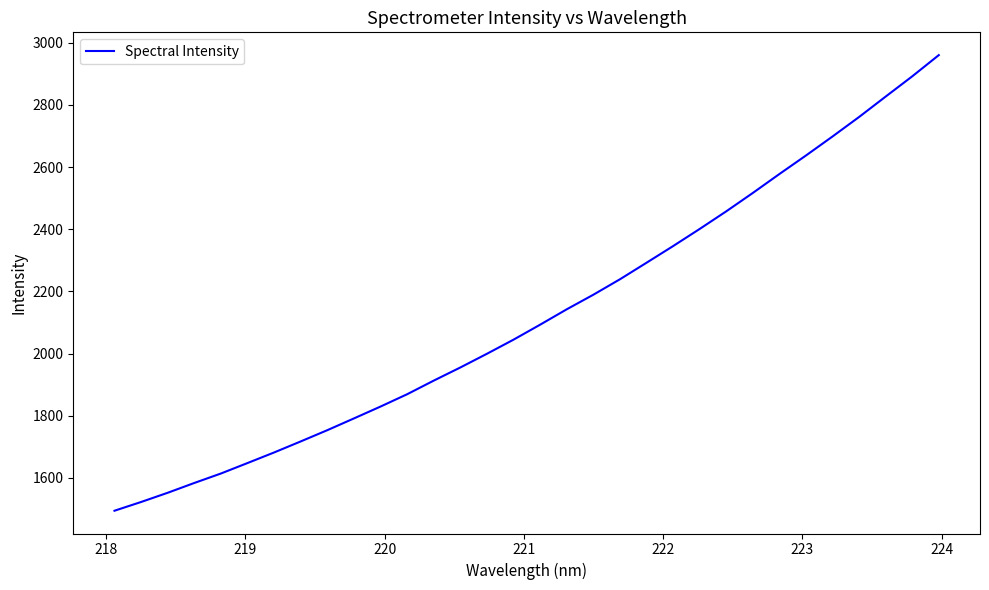

What is the smallest value displayed?

1494.5